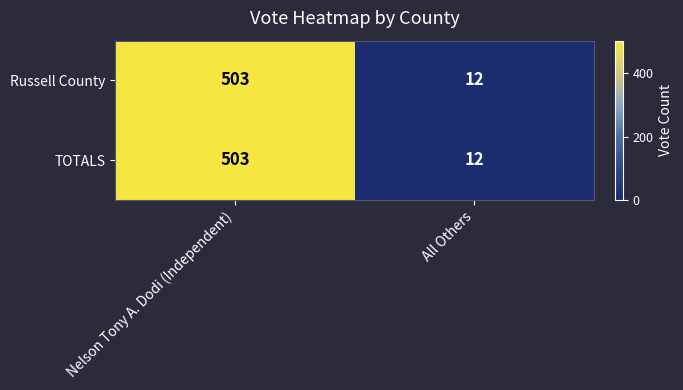

List the labels in order of Russell County value, largest first.

Nelson Tony A. Dodi (Independent), All Others